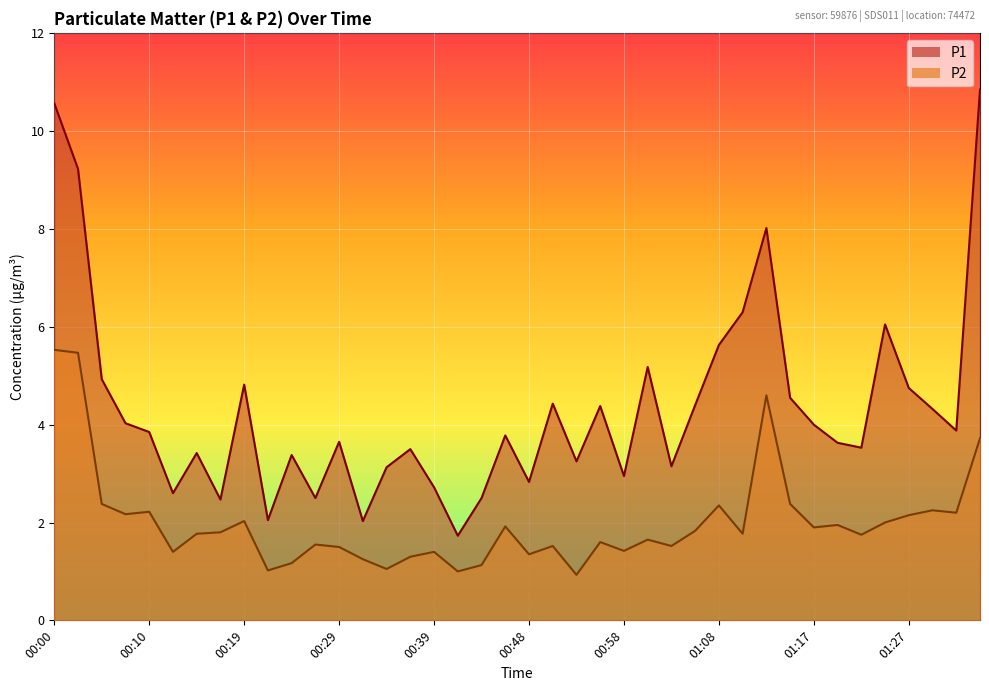

How many data points in P1 are above 3?

30